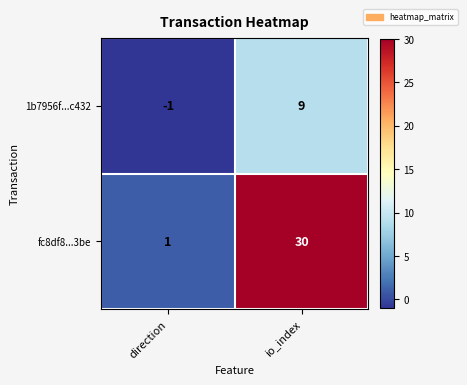

Reading left to right, transcribe all the data shown in this chart.

1b7956f...c432: direction=-1	io_index=9
fc8df8...3be: direction=1	io_index=30